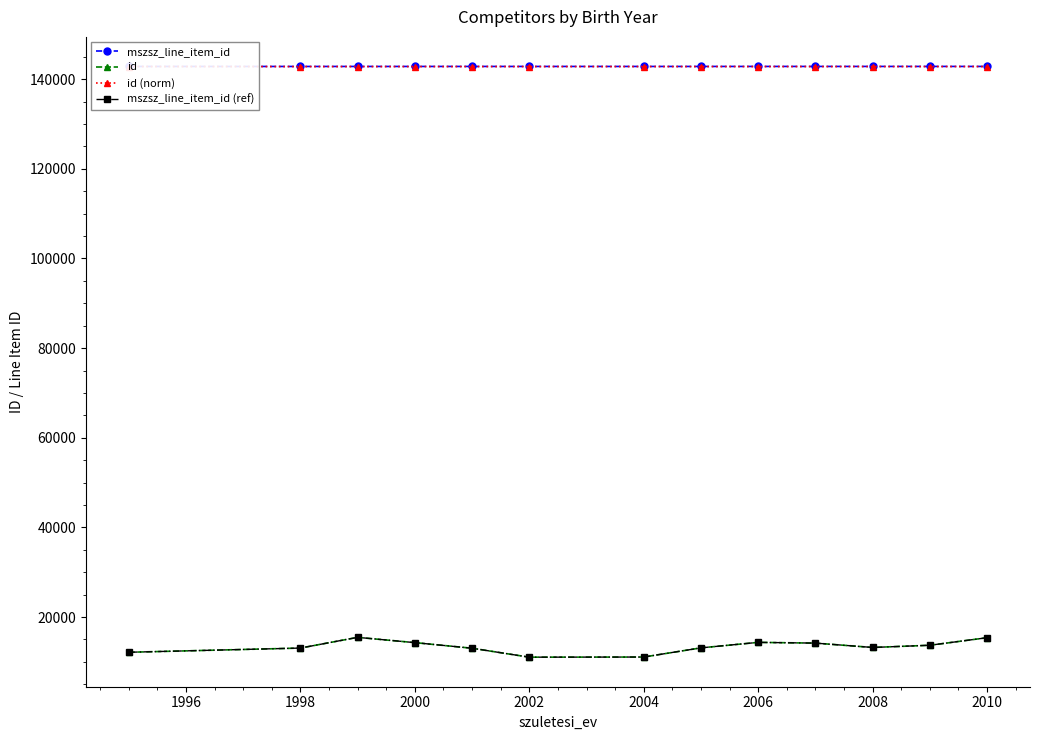

How many values in the mszsz_line_item_id (ref) series exceed 13216?

7